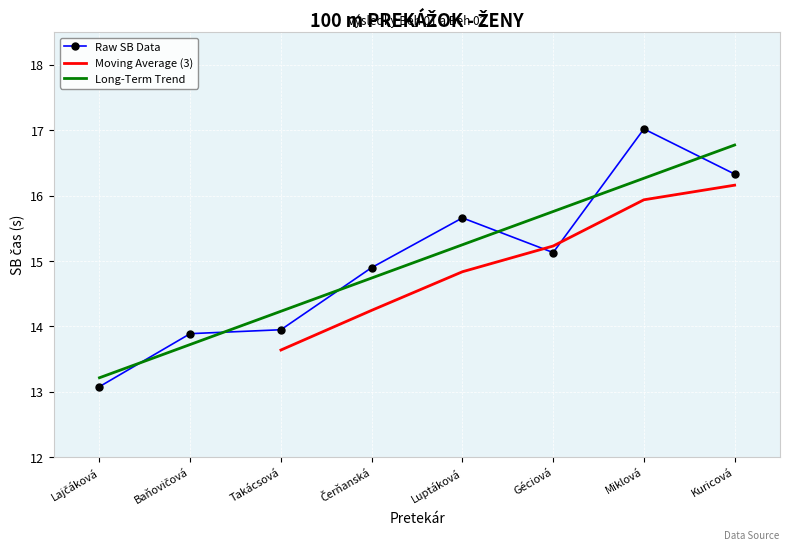

True or false: the data shows 13.1 at Lajčáková.

True